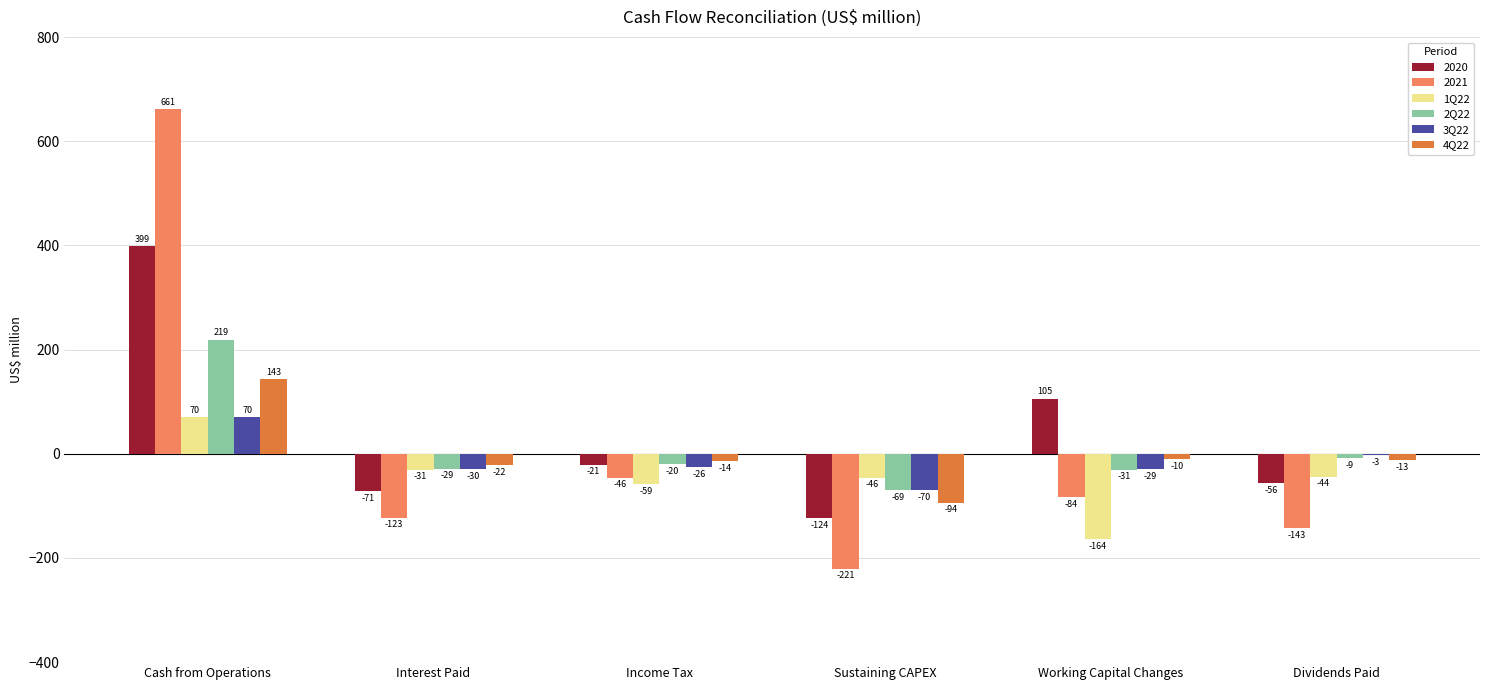

How many groups of bars are there?

6